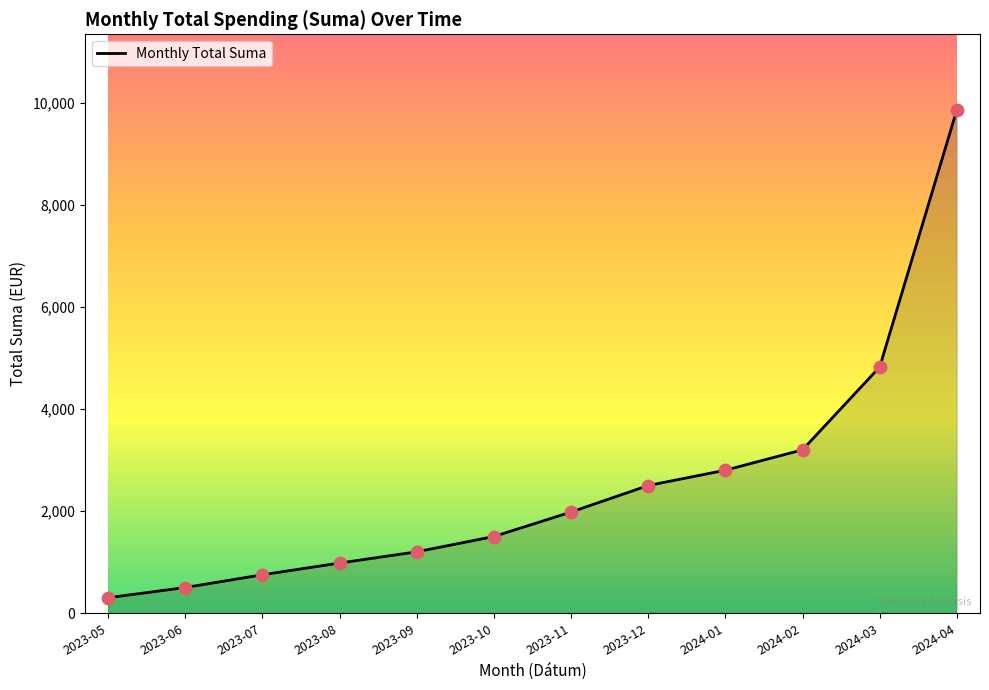

What is the change in value from 2023-12 to 2024-01?

+300.0